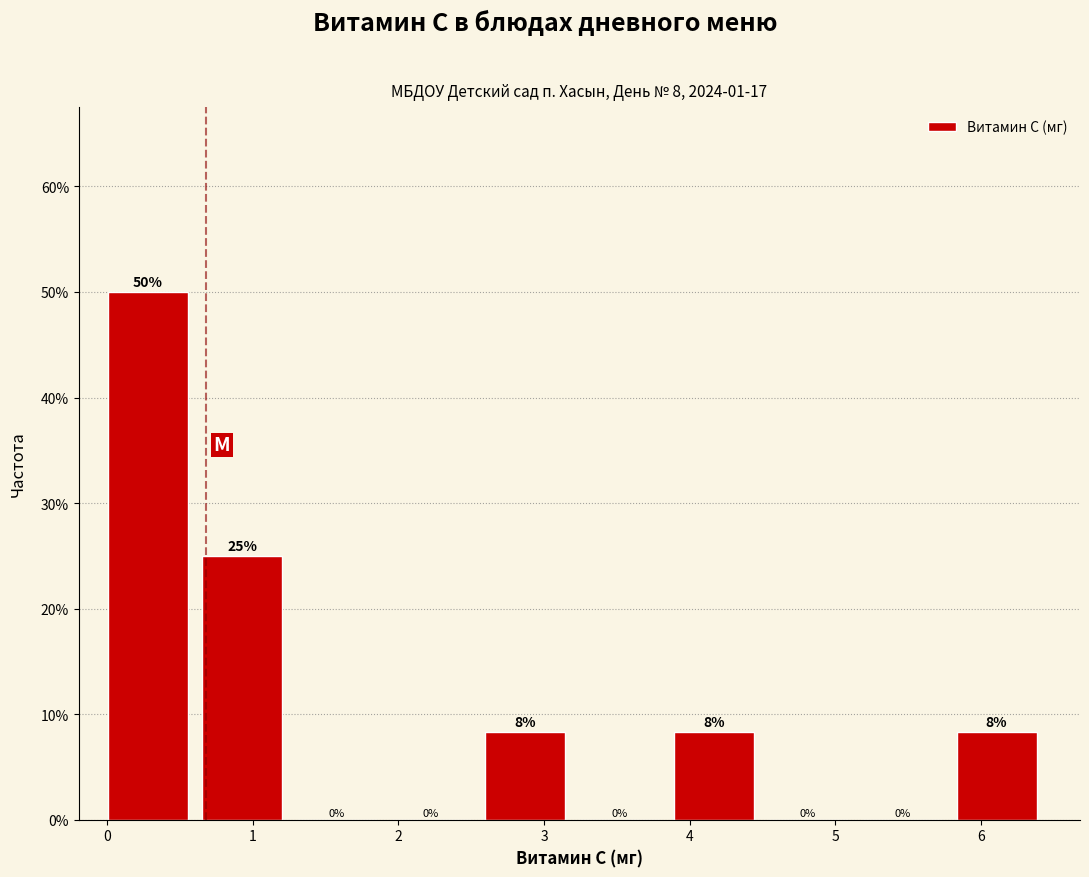

Which range on the x-axis has the tallest bar?

0.0 to 0.7